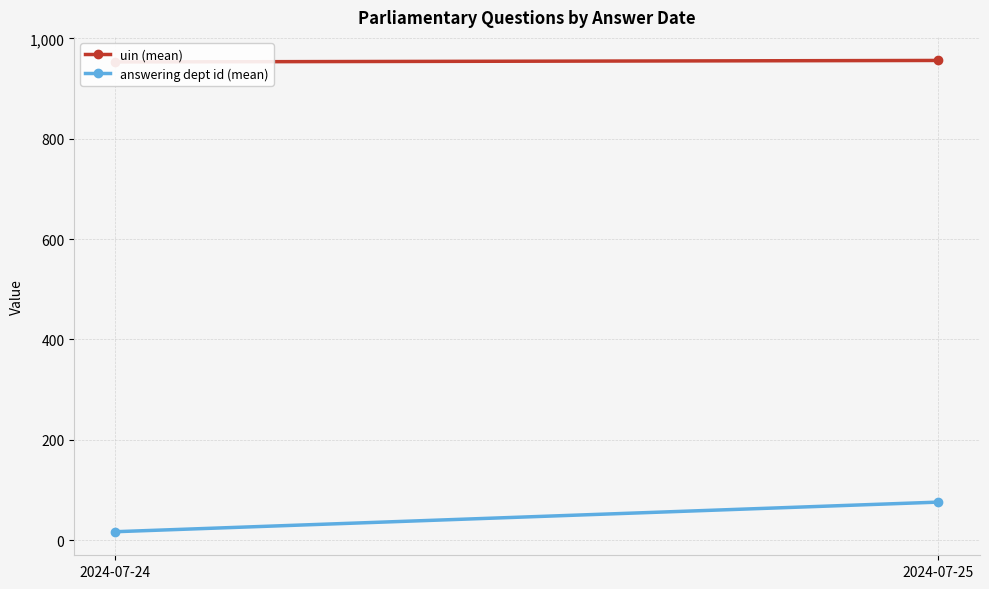

Which series has the largest total across all categories?

uin (mean)